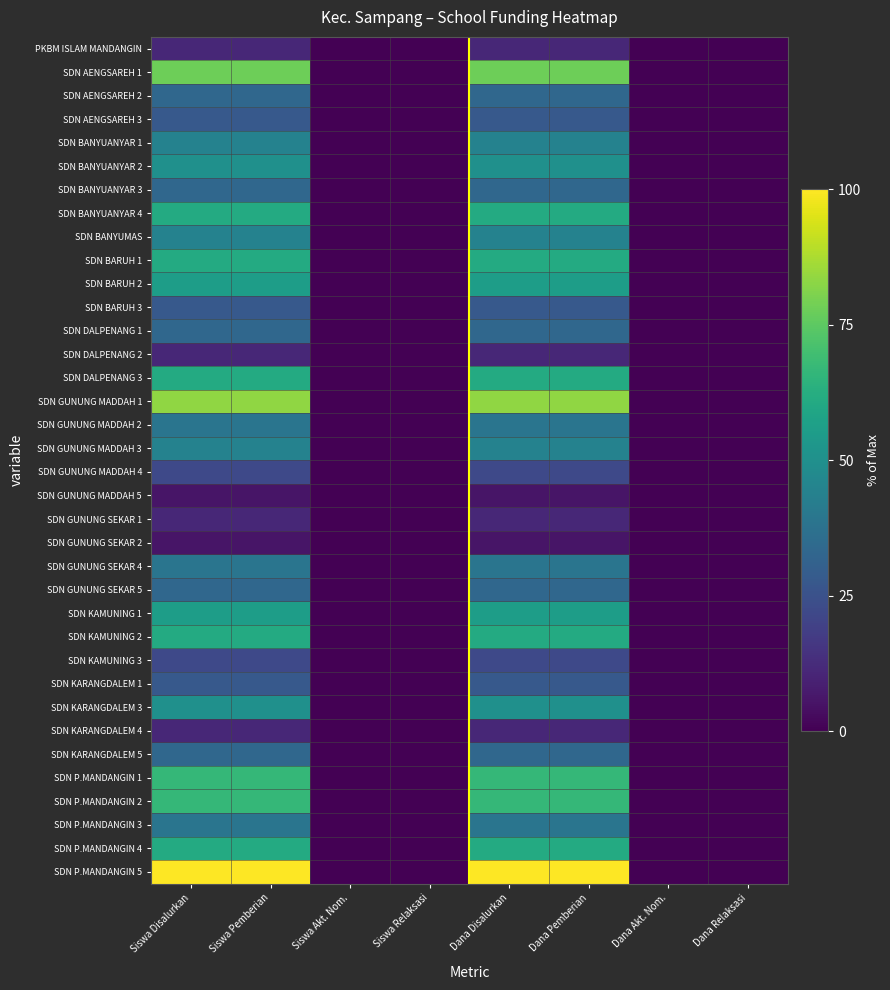

At which category does the chart reach its peak across all series?

Siswa Disalurkan